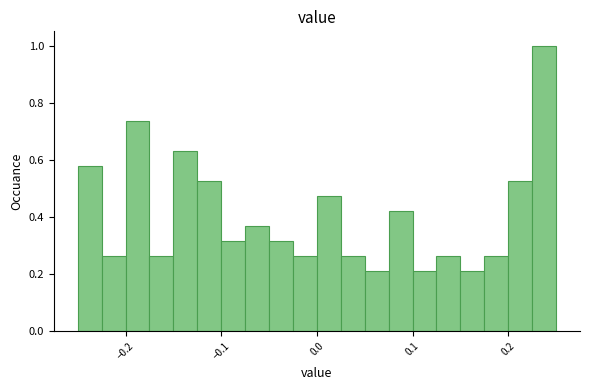

Read against the x-axis, roughly where is the centre of the tallest bar?

0.24